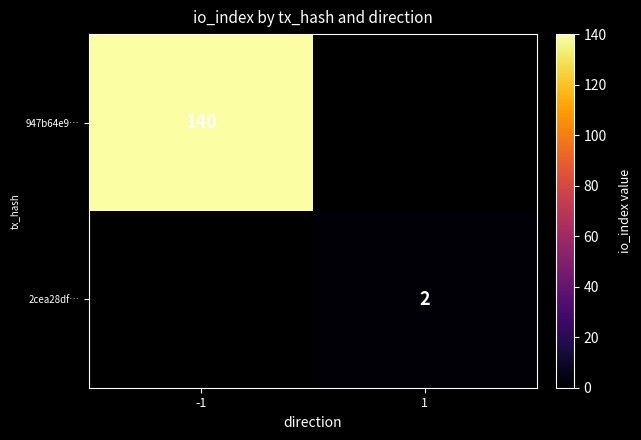

The value of 947b64e9… at -1 is 140. True or false?

True